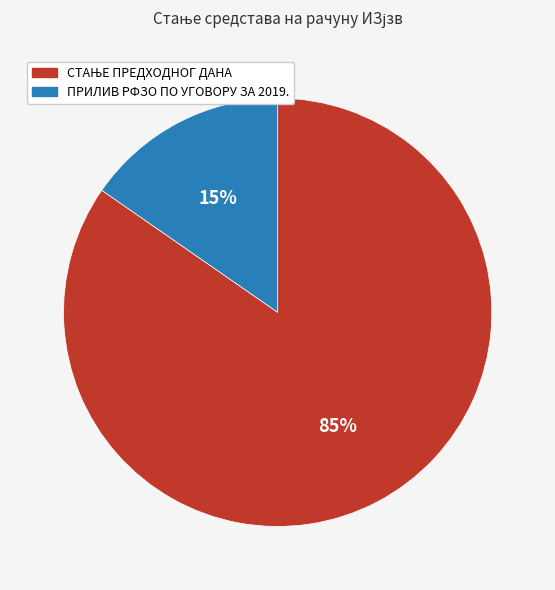

Which category has the smallest portion of the pie?

ПРИЛИВ РФЗО ПО УГОВОРУ ЗА 2019.